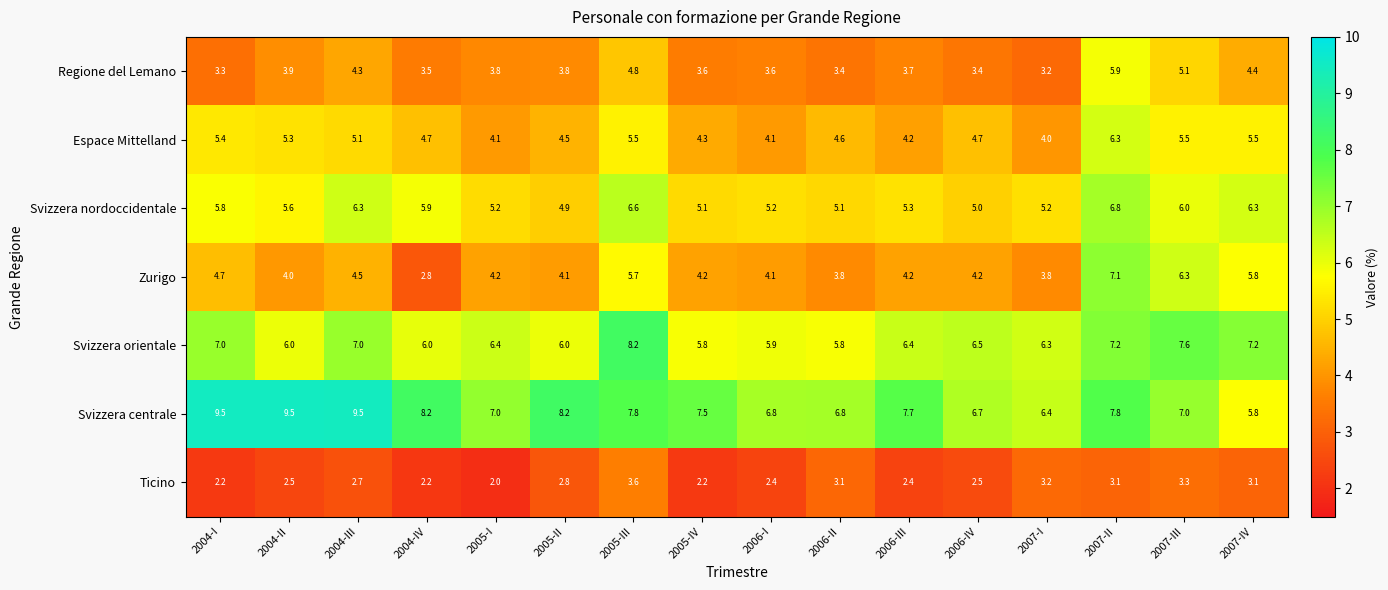

Read the Svizzera orientale value at 2006-IV.

6.5